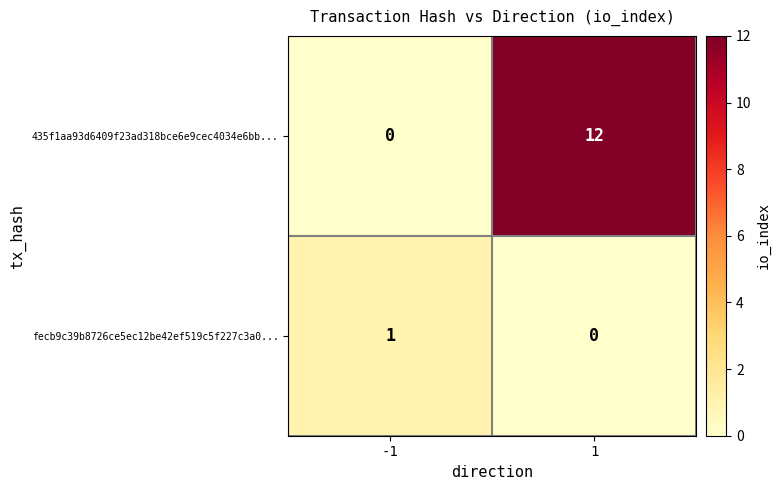

What is the total value across all series at -1?

1